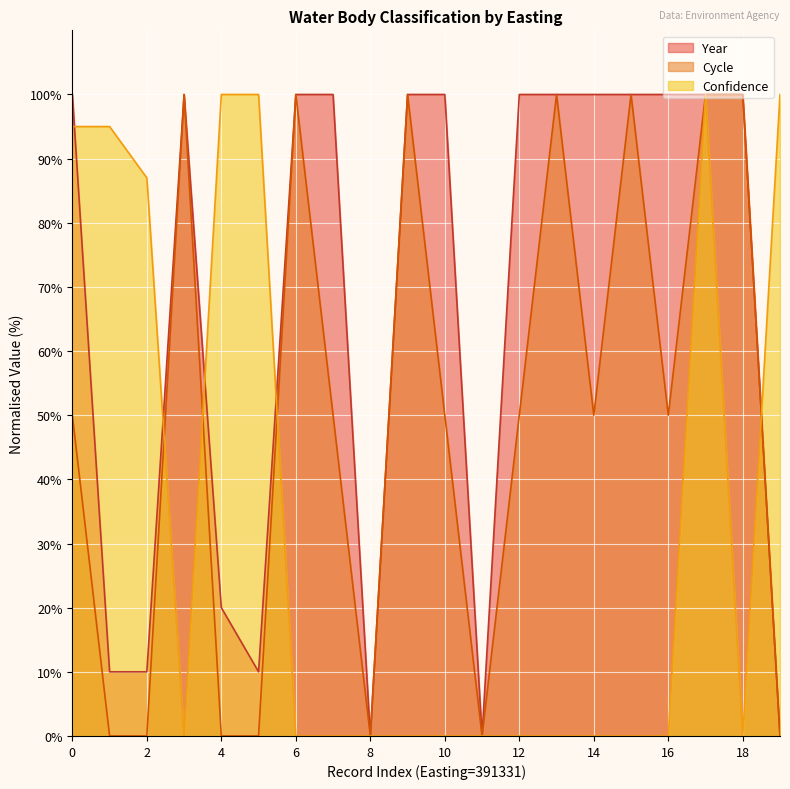

What is the spread (max minus min) of values at 14?

100